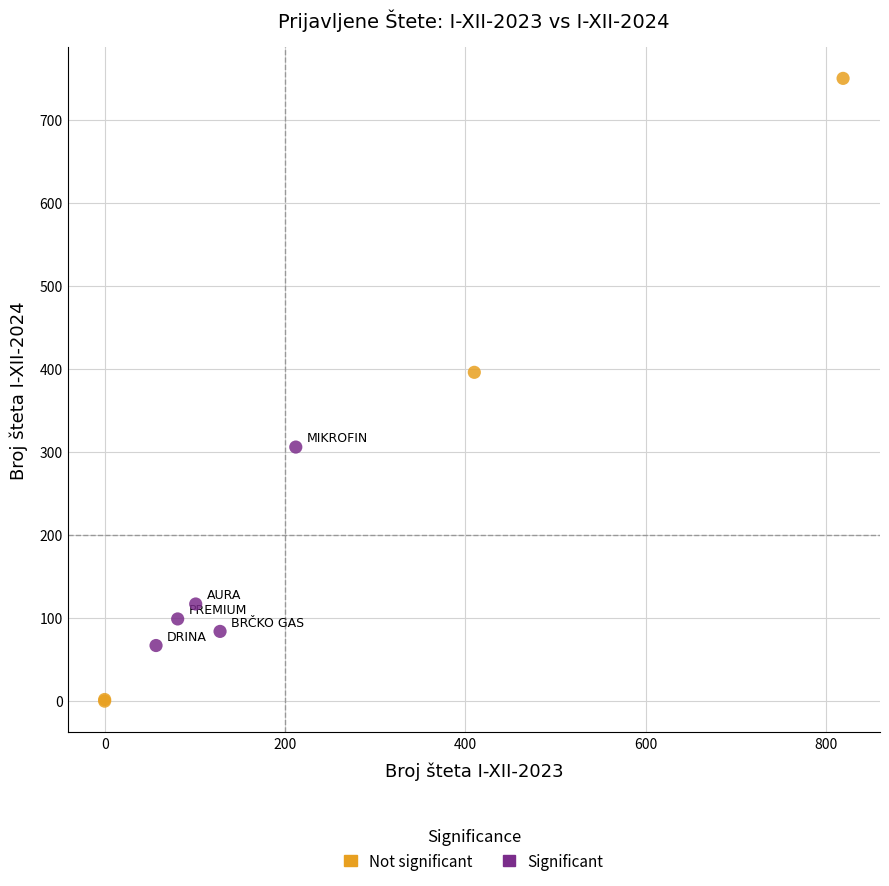

Which series reaches the minimum Y coordinate?

Not significant